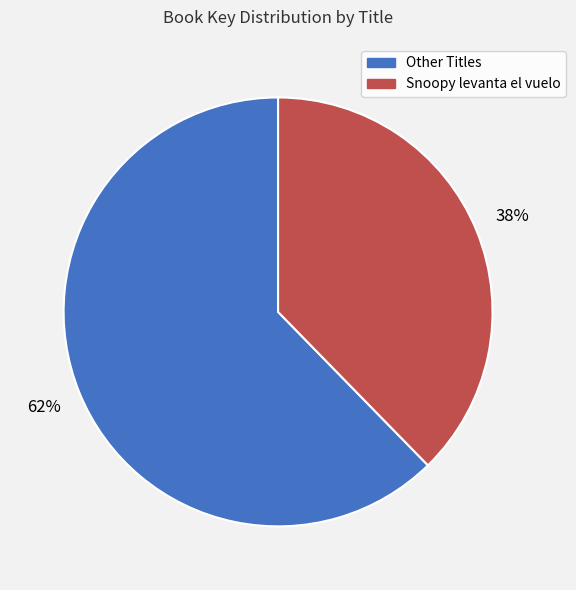

True or false: Other Titles accounts for 70% of the total.

False